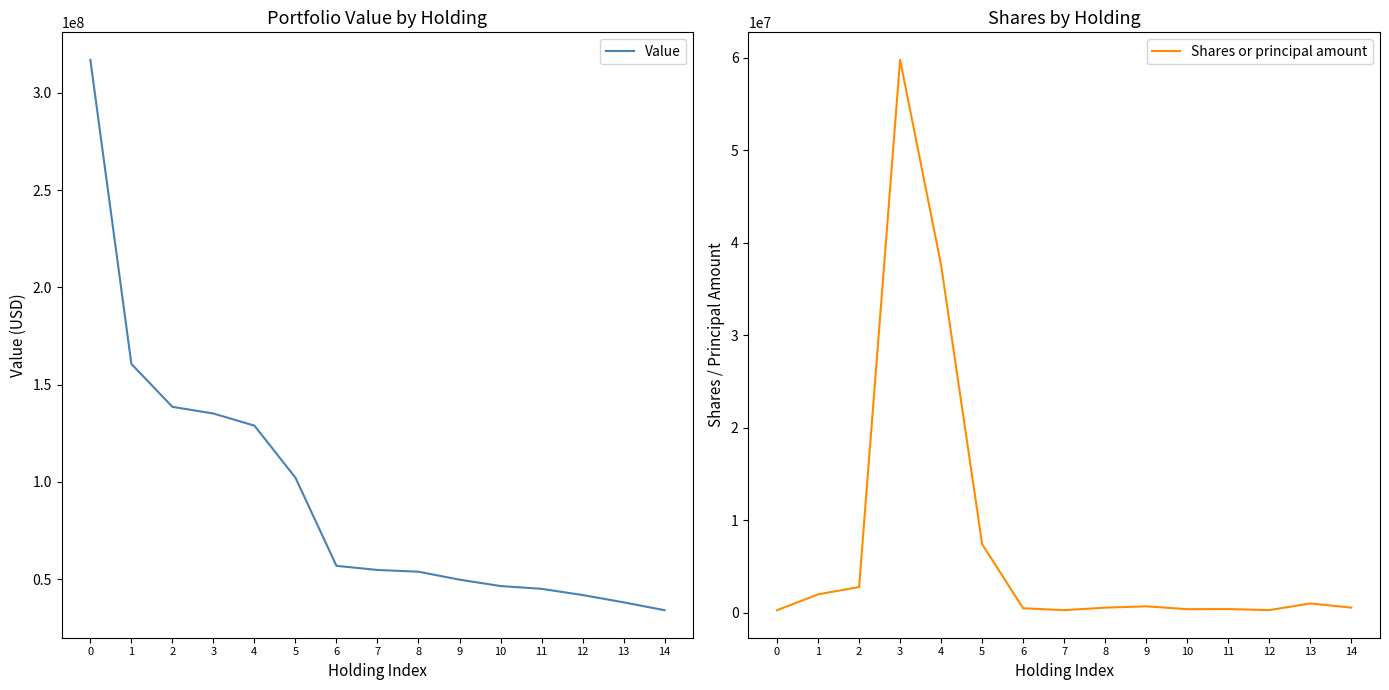

True or false: Value has more than 2 points higher than both neighbors.

False